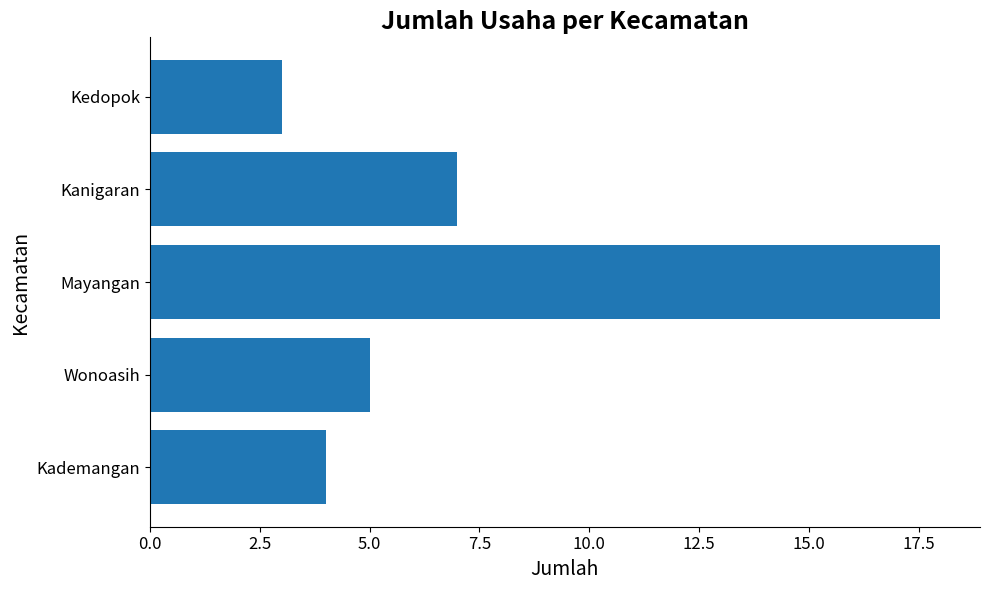

What is the sum of all values?

37